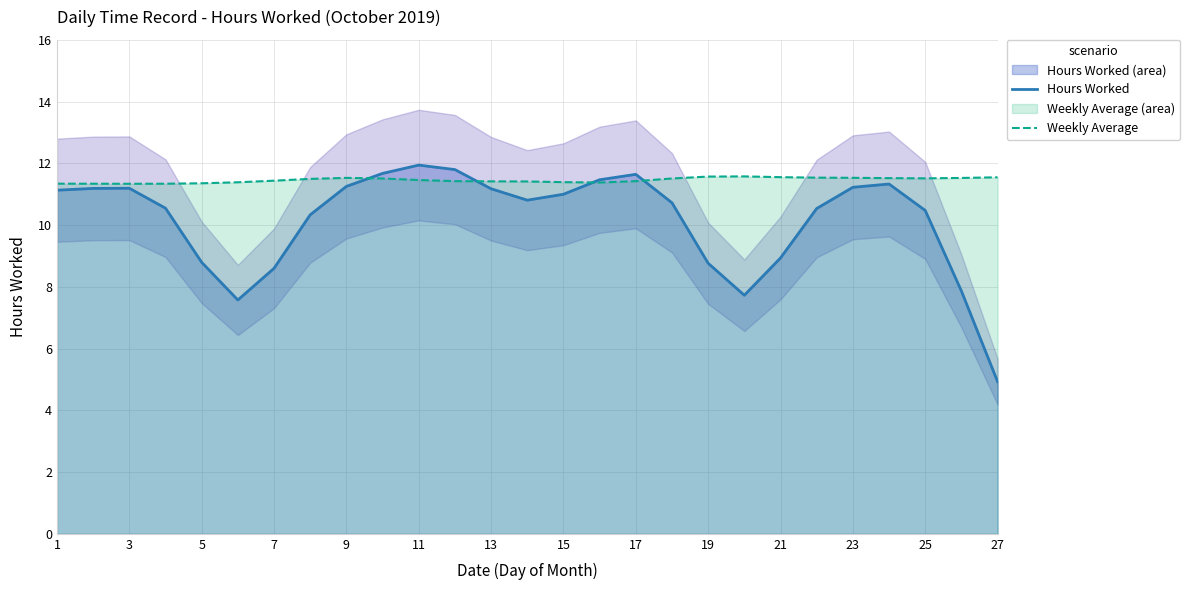

How many interior local peaks does the Weekly Average series have?

2